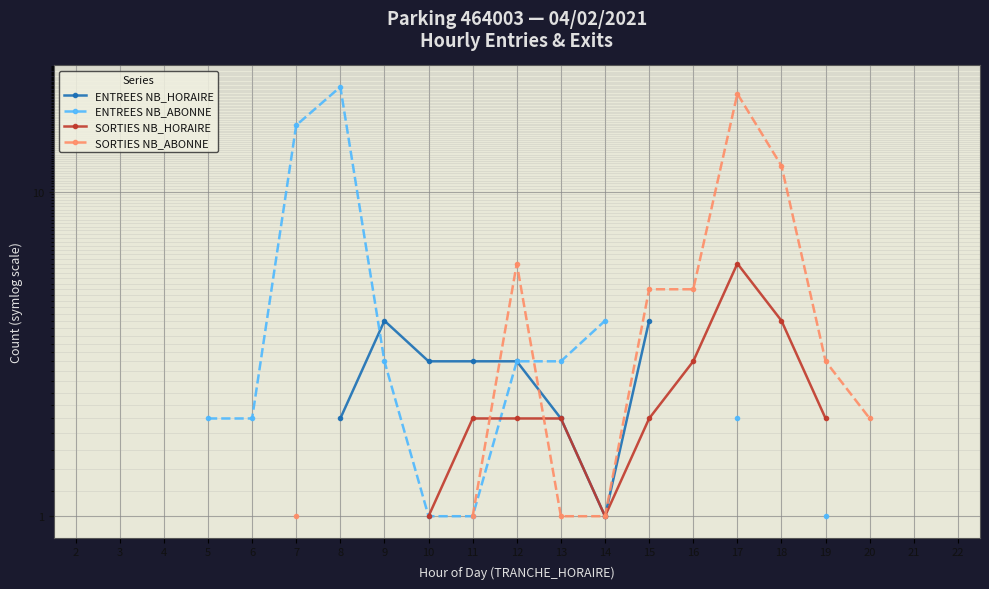

What is the value of the SORTIES NB_ABONNE point at the 12th from the left?

1.0